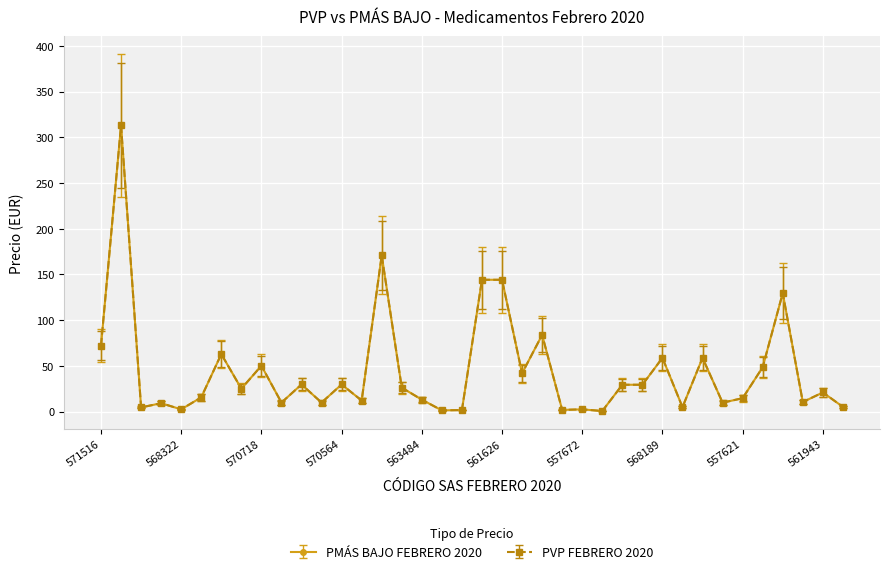

How many interior local valleys does the PMÁS BAJO FEBRERO 2020 series have?

13